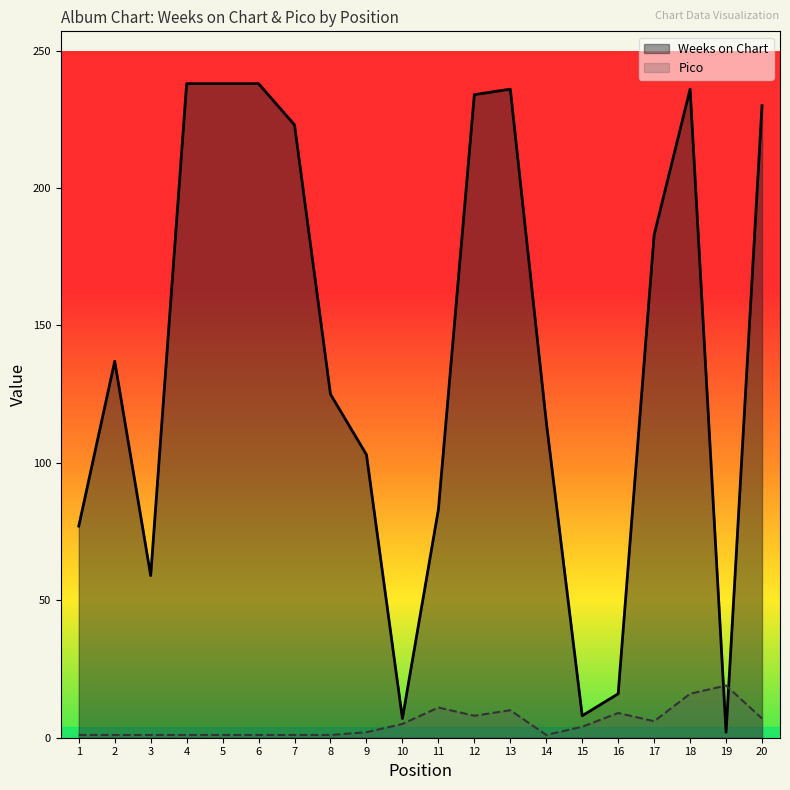

Where is the first local maximum for Weeks on Chart?

2